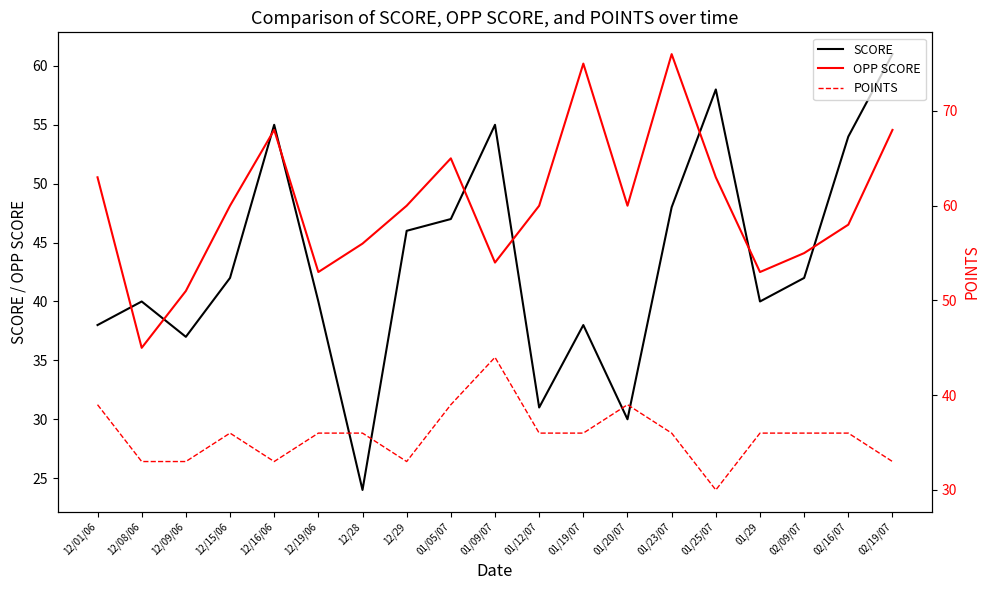

Reading right to left, list all the values displayed in this chart.

SCORE: 02/19/07=61	02/16/07=54	02/09/07=42	01/29=40	01/25/07=58	01/23/07=48	01/20/07=30	01/19/07=38	01/12/07=31	01/09/07=55	01/05/07=47	12/29=46	12/28=24	12/19/06=40	12/16/06=55	12/15/06=42	12/09/06=37	12/08/06=40	12/01/06=38
OPP SCORE: 02/19/07=68	02/16/07=58	02/09/07=55	01/29=53	01/25/07=63	01/23/07=76	01/20/07=60	01/19/07=75	01/12/07=60	01/09/07=54	01/05/07=65	12/29=60	12/28=56	12/19/06=53	12/16/06=68	12/15/06=60	12/09/06=51	12/08/06=45	12/01/06=63
POINTS: 02/19/07=33	02/16/07=36	02/09/07=36	01/29=36	01/25/07=30	01/23/07=36	01/20/07=39	01/19/07=36	01/12/07=36	01/09/07=44	01/05/07=39	12/29=33	12/28=36	12/19/06=36	12/16/06=33	12/15/06=36	12/09/06=33	12/08/06=33	12/01/06=39